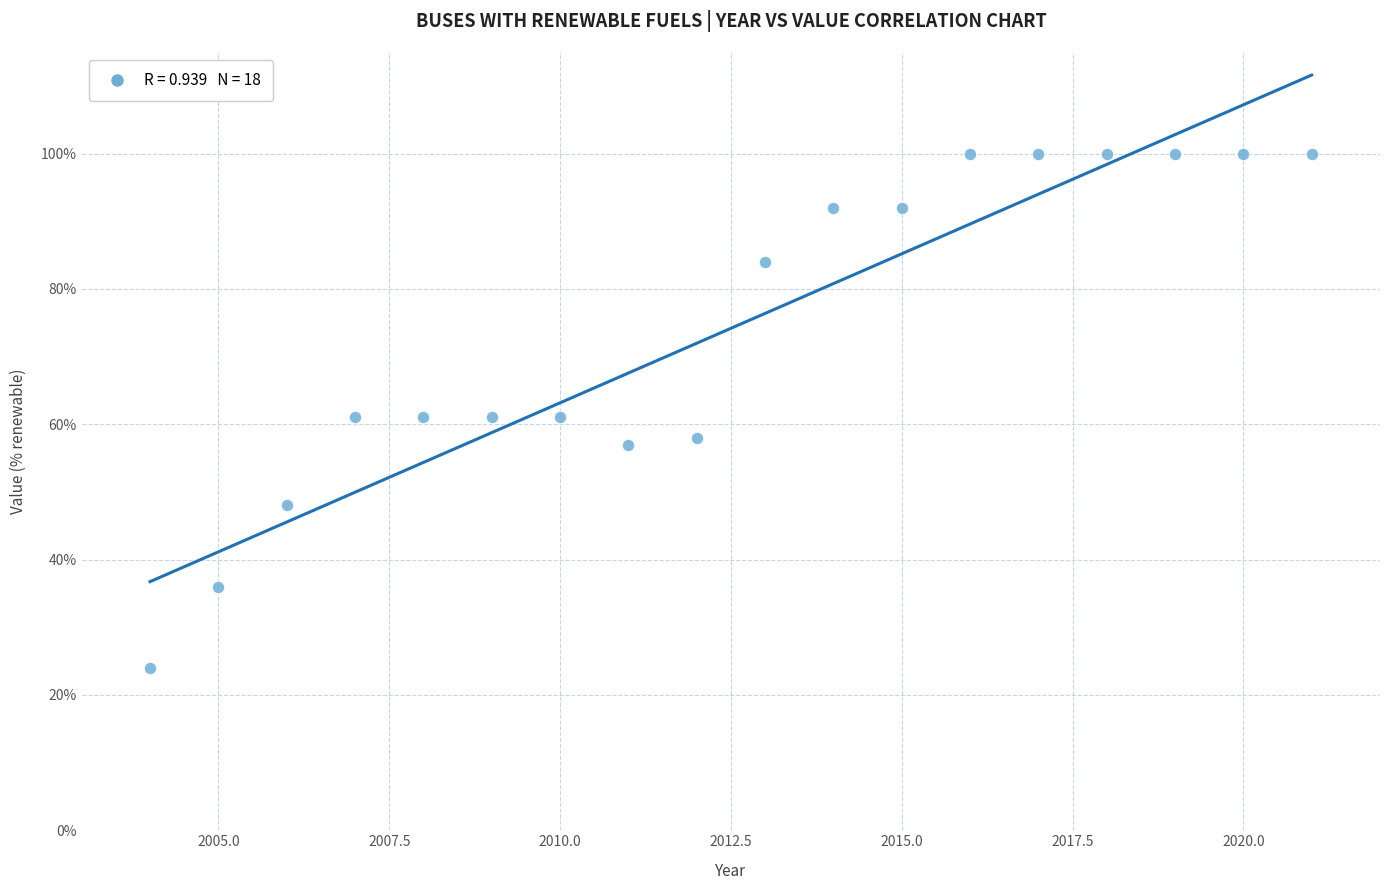

Count the number of points in this scatter plot.

18